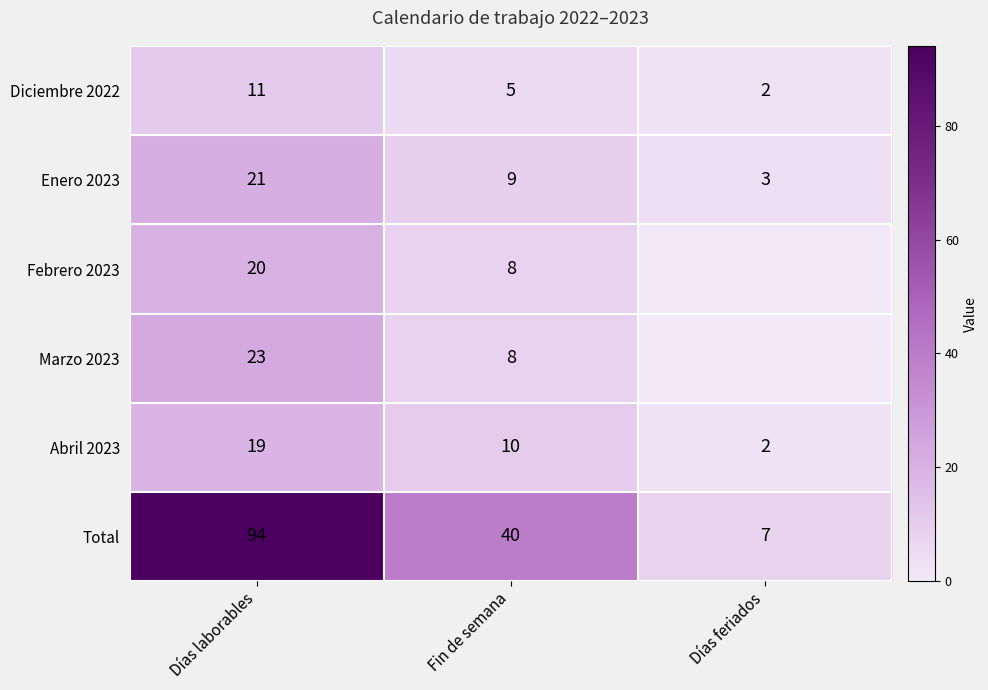

What is the difference between the Enero 2023 values at Días laborables and Fin de semana?

12